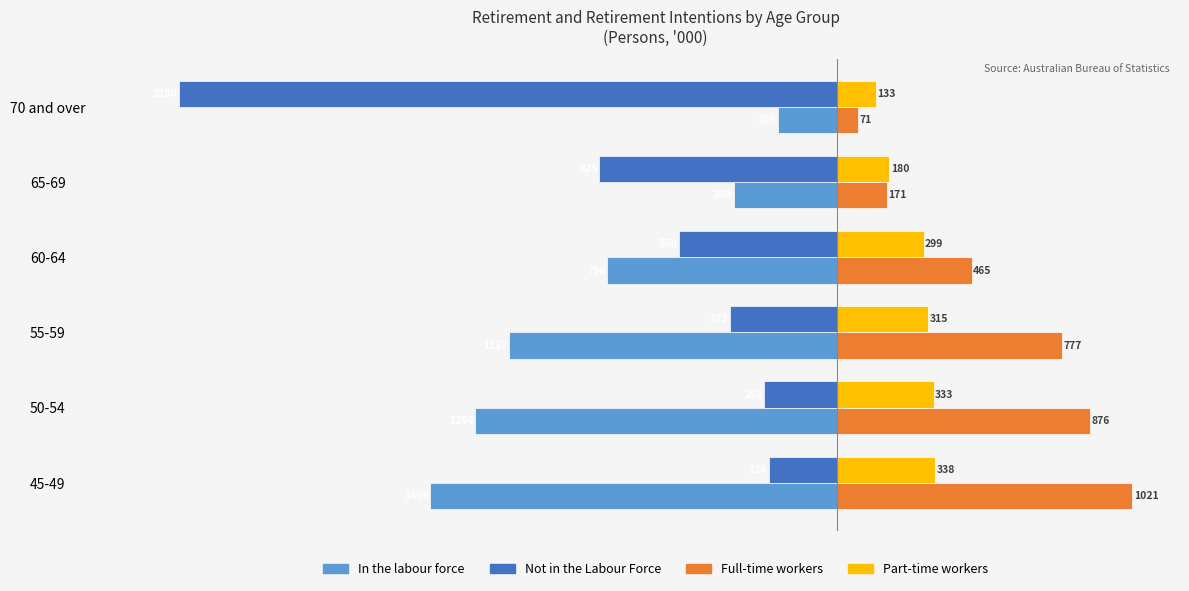

At which category is the sum across all series the highest?

45-49